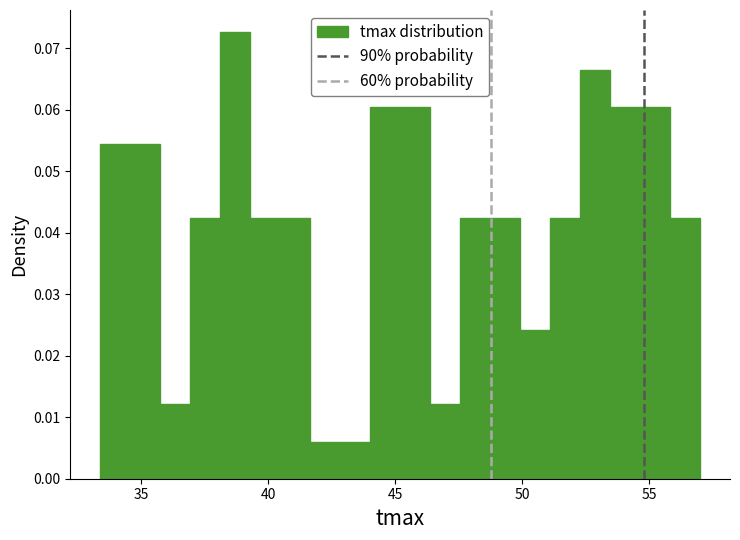

Around what value on the x-axis is the tallest bar? Give the approximate position of its centre, as read against the axis.

38.5